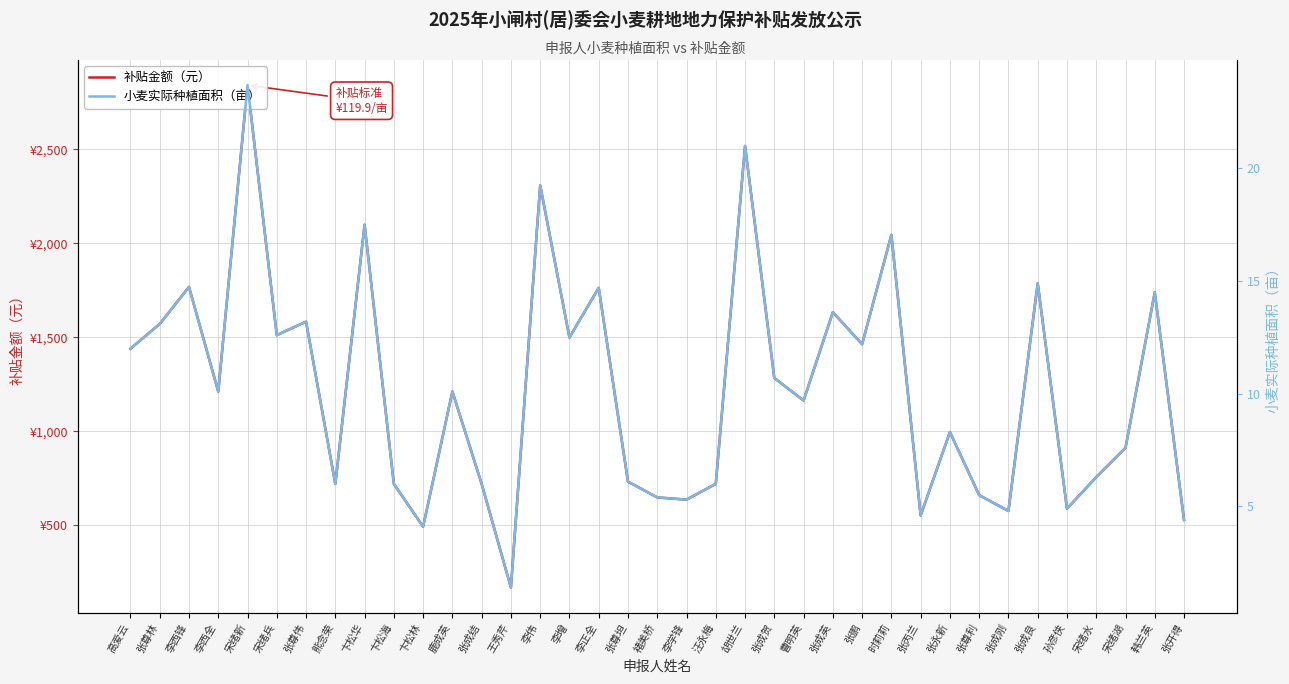

The value of 补贴金额（元） at 曹明英 is 1818.2. True or false?

False